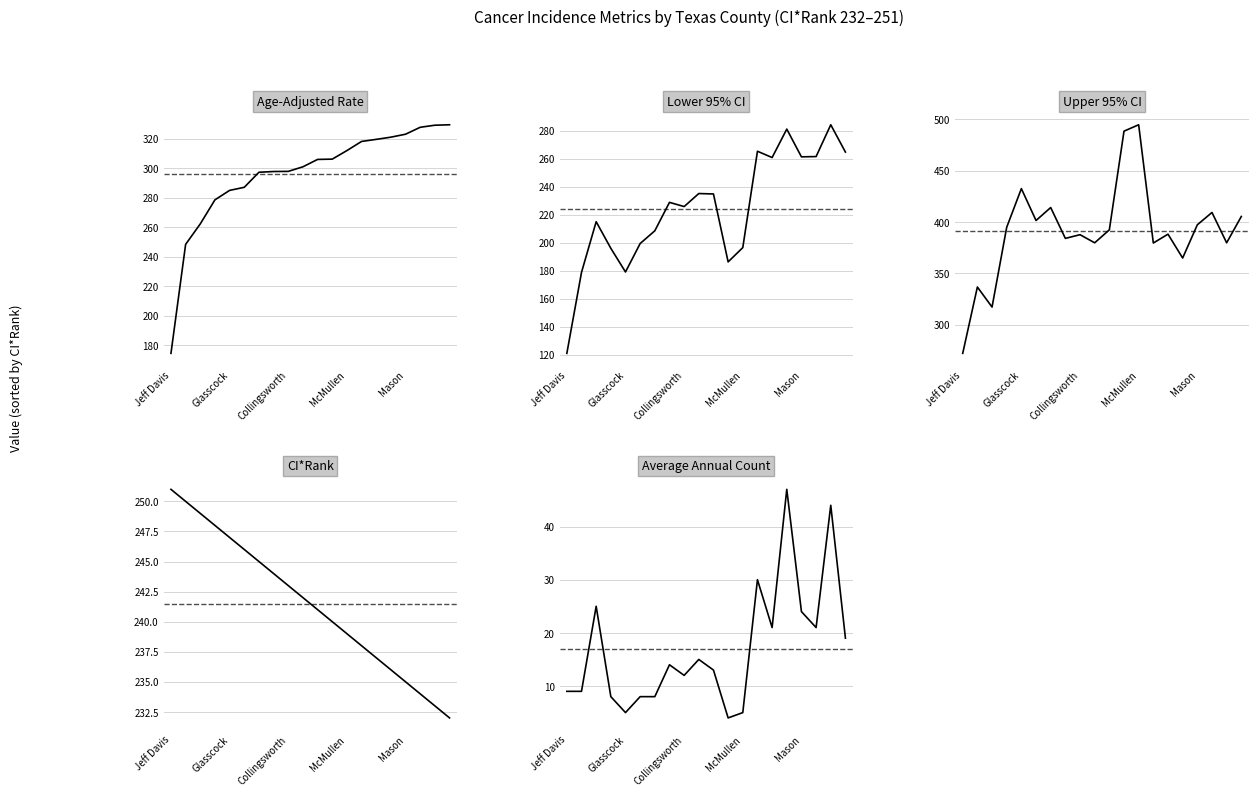

True or false: Age-Adjusted Rate and Average Annual Count cross at least once.

False